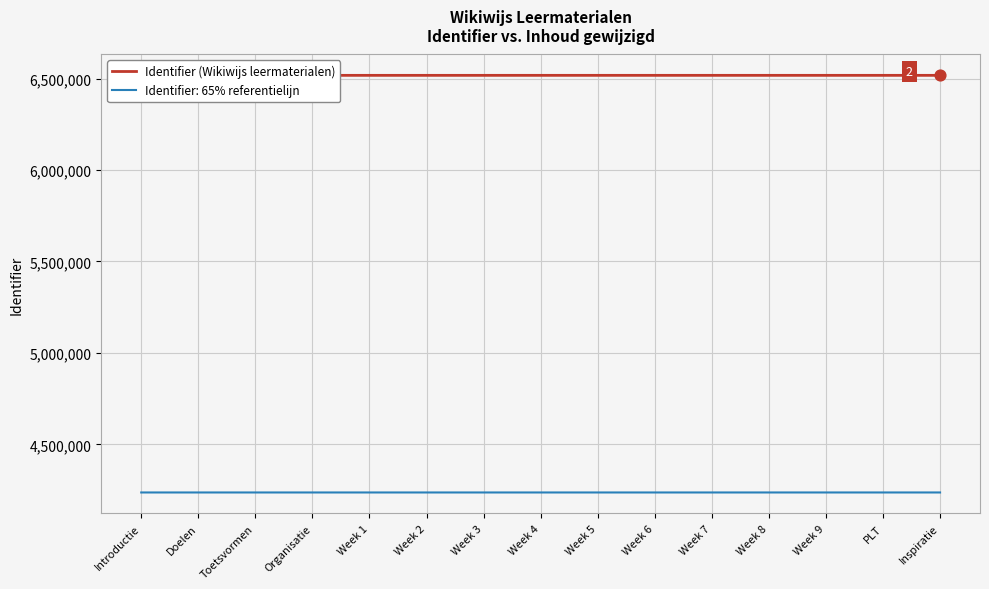

What is the change in value from Doelen to Week 2?

+7